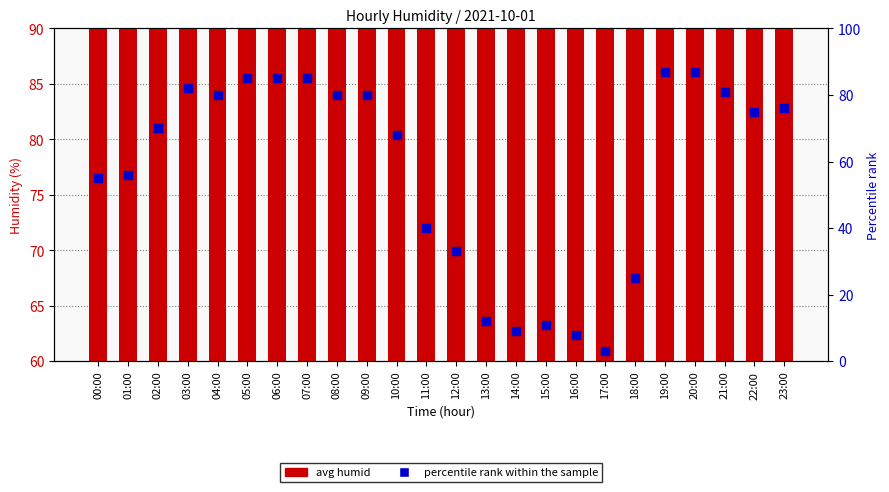

Which series contains the highest Y value?

percentile rank within the sample